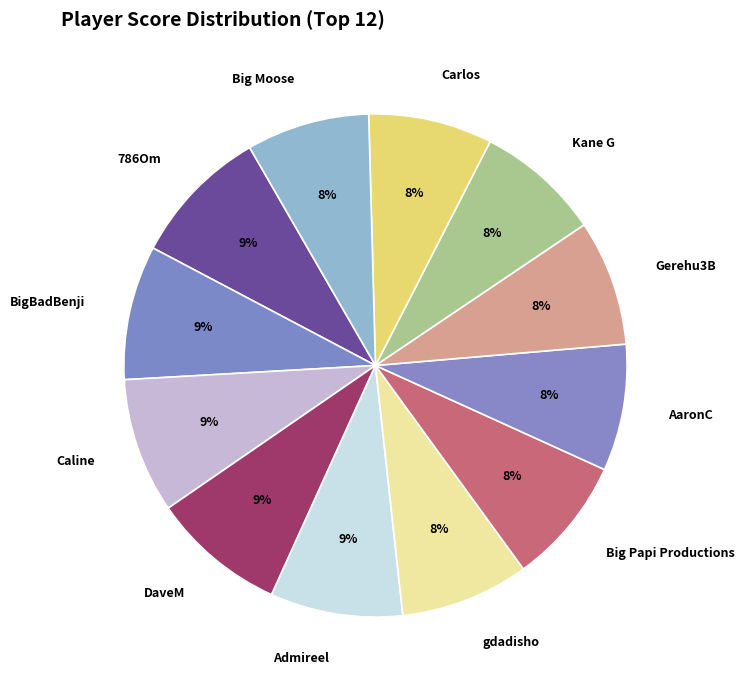

Combined, do Gerehu3B and 786Om account for over 50%?

No